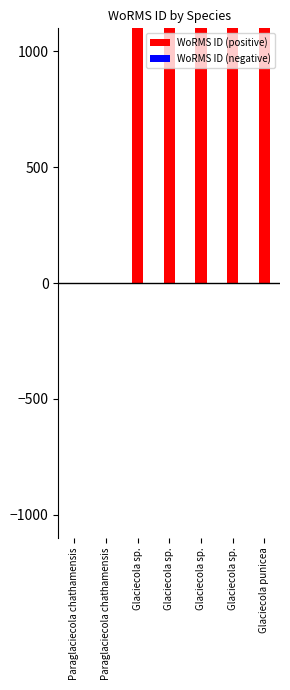

What value does the WoRMS ID (positive) series have at Glaciecola sp.?

393087